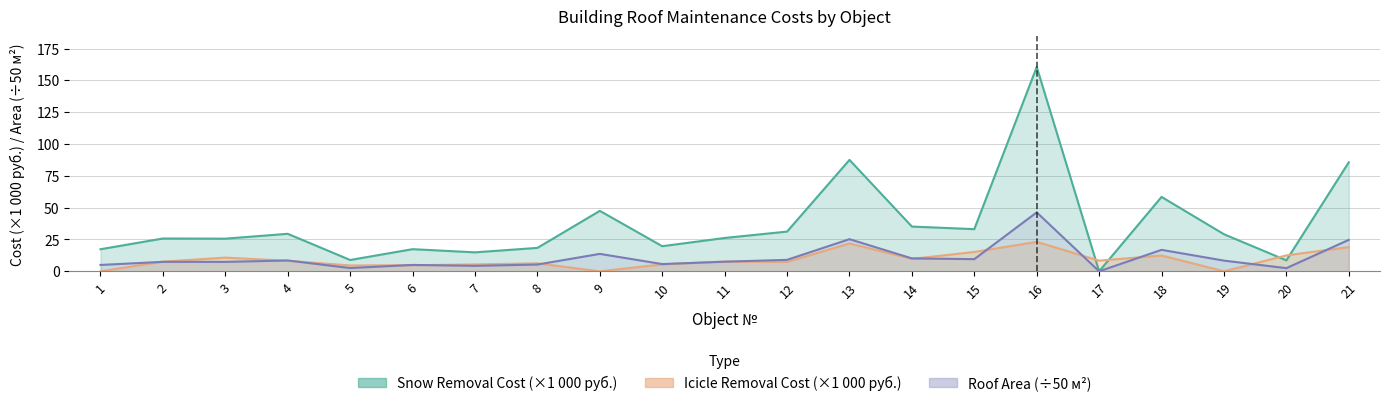

Where is the first local minimum for Icicle Removal Cost?

5